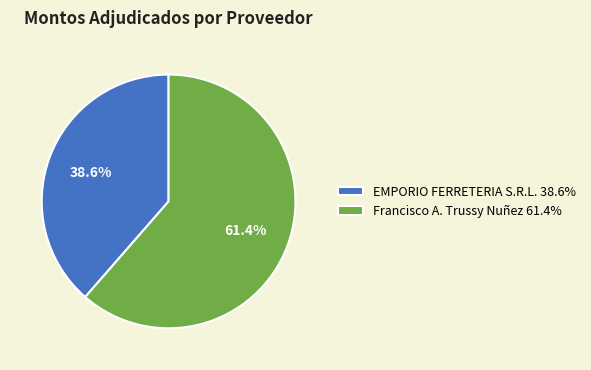

What percentage do EMPORIO FERRETERIA S.R.L. and Francisco A. Trussy Nuñez together represent?

100.0%